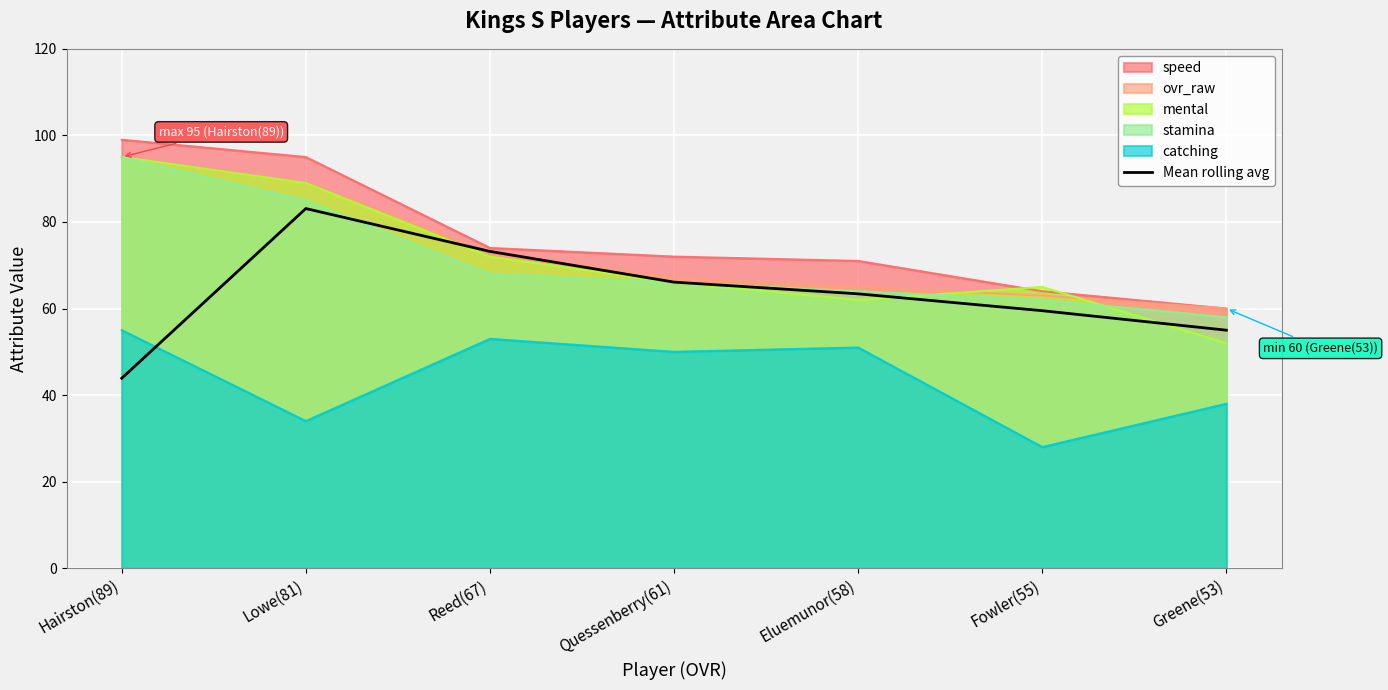

What is the label of the 6th point from the left?

Fowler(55)